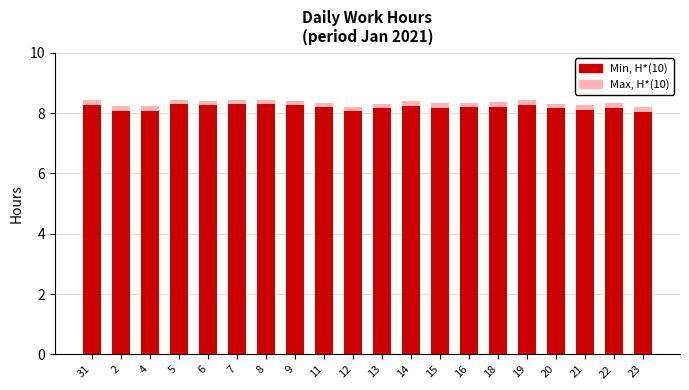

What is the average value of the Max, H*(10) series?

8.3